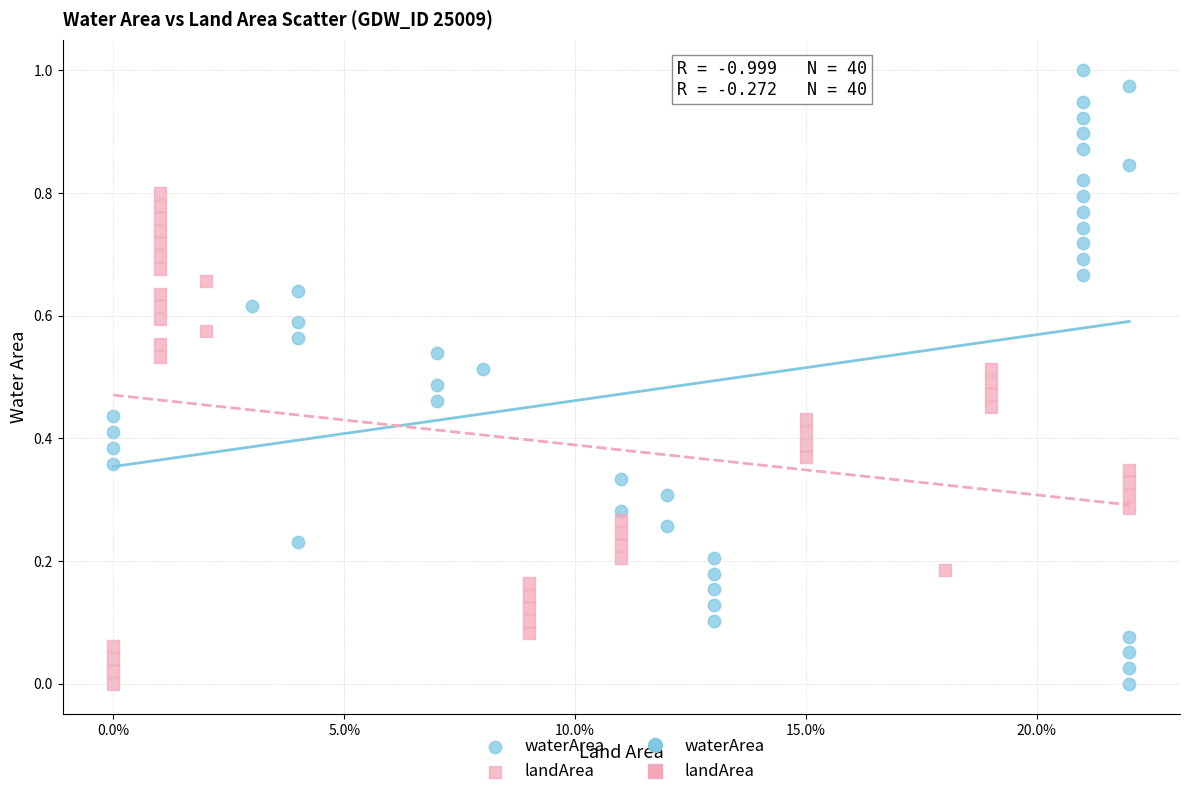

Which series has the largest Y range (max minus min)?

waterArea